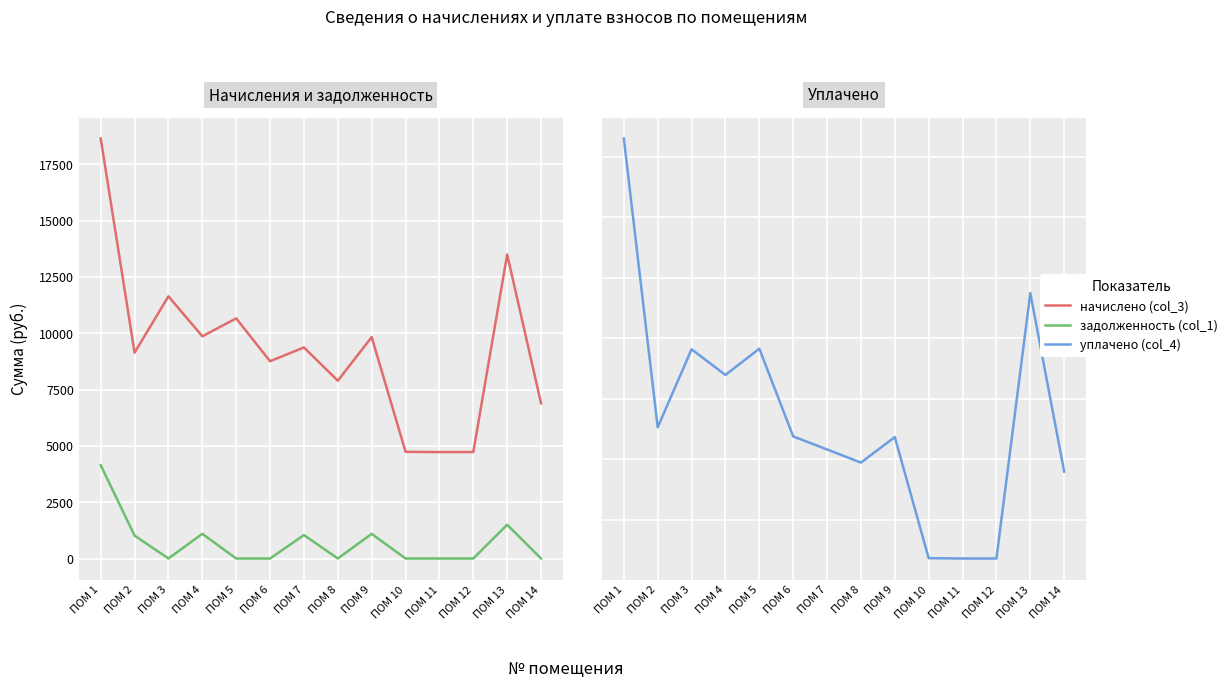

What is the sum of the начислено (col_3) values at ПОМ 13 and ПОМ 14?

20378.9